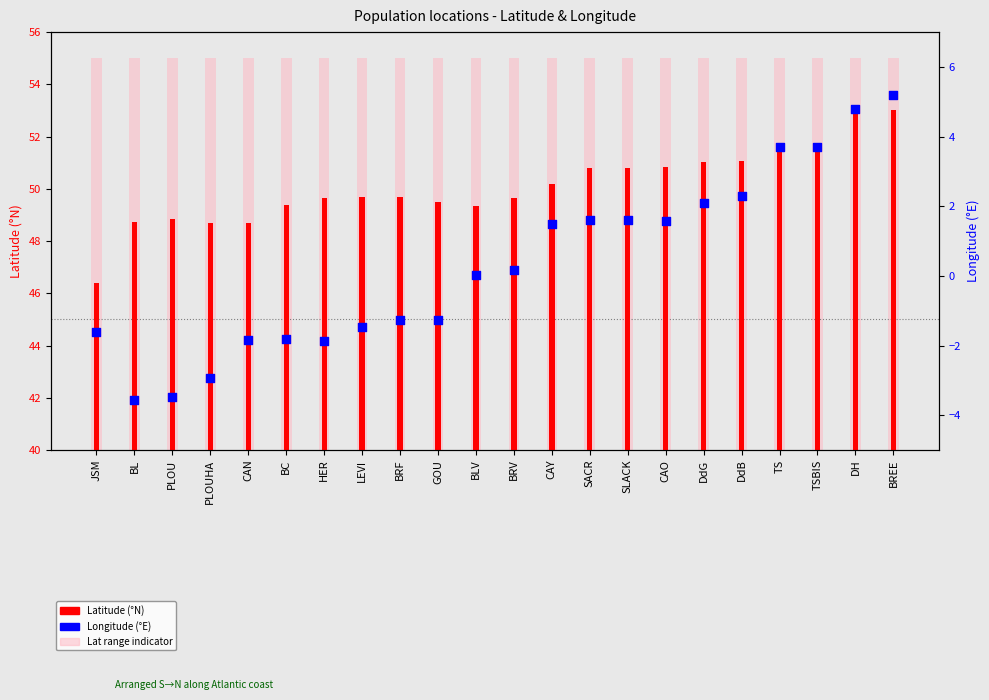

Which series has the widest spread of Y values?

Longitude (°E)